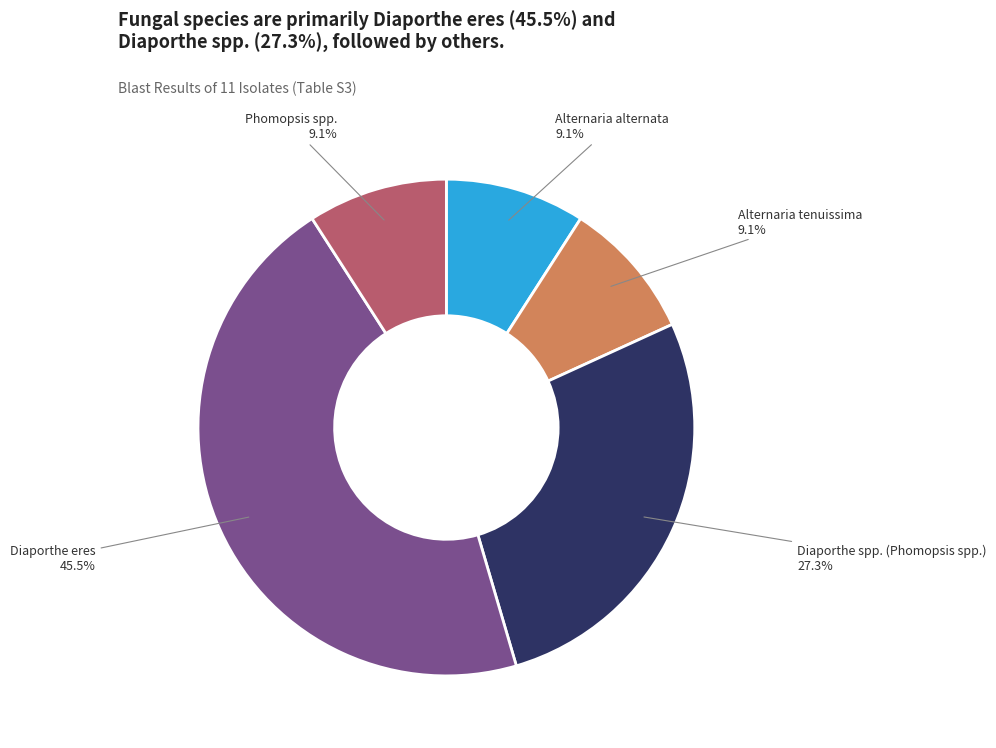

Is there a majority slice in this chart?

No